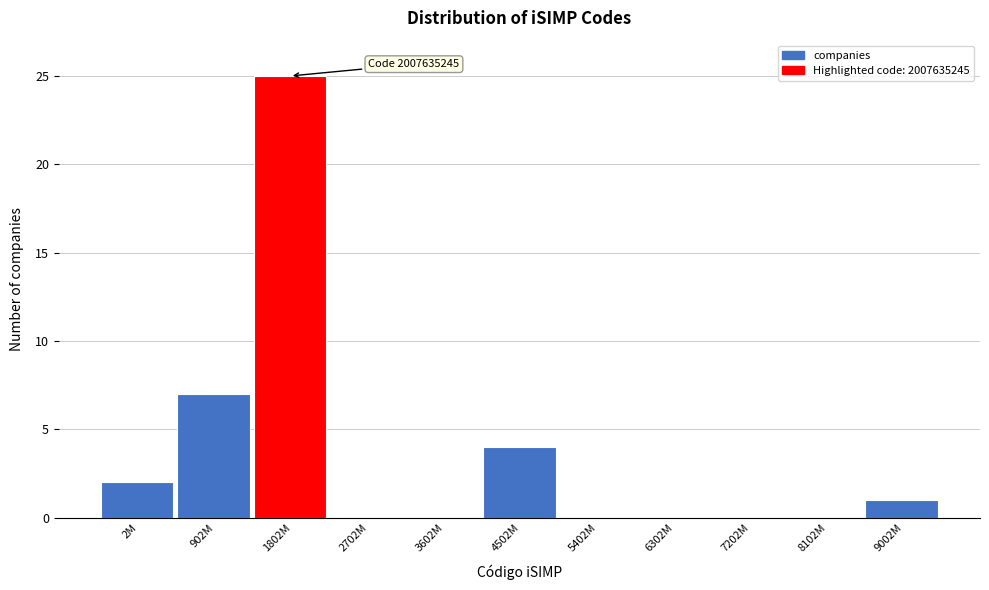

Reading left to right, what are all the values shown in this chart?

2M=2	902M=7	1802M=25	2702M=0	3602M=0	4502M=4	5402M=0	6302M=0	7202M=0	8102M=0	9002M=1